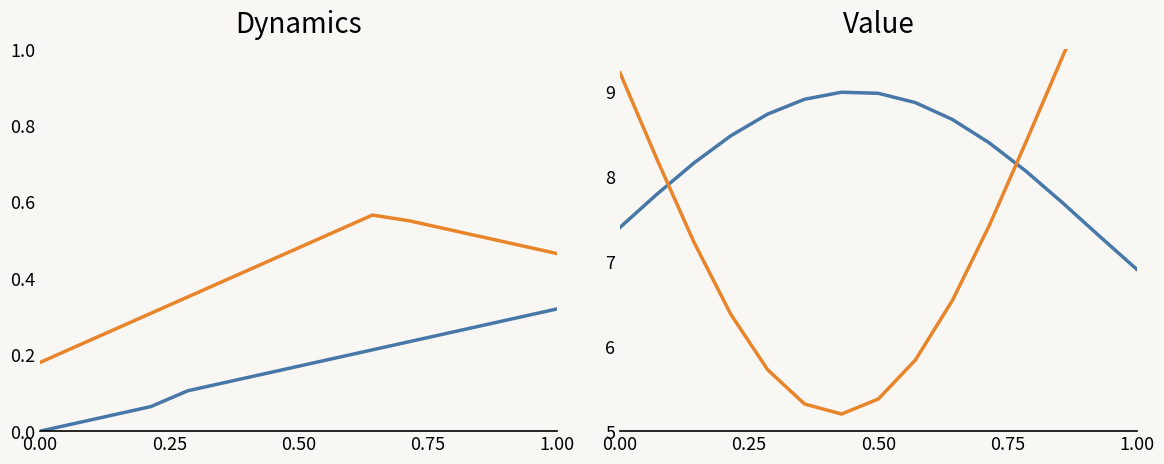

True or false: ÍTEM (orange) has more than 1 points higher than both neighbors.

False